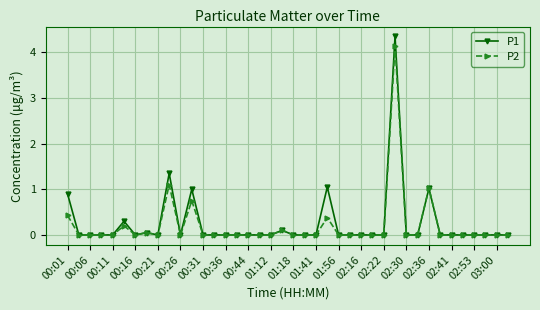

How many series are shown in this chart?

2